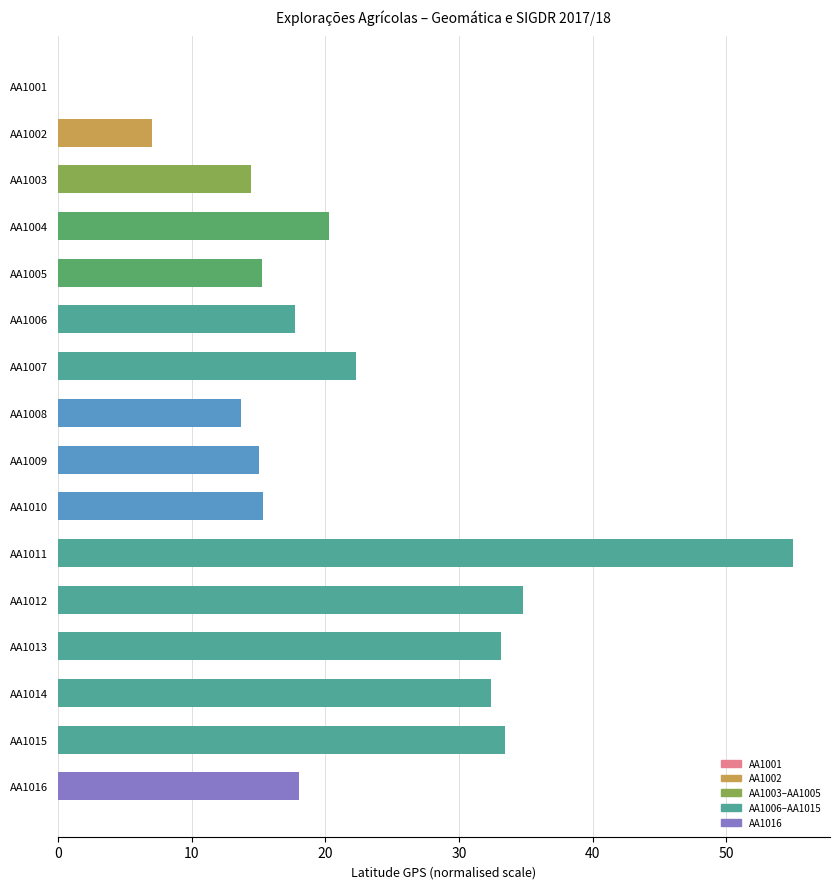

Is it true that the value at AA1003 is 23.5?

False